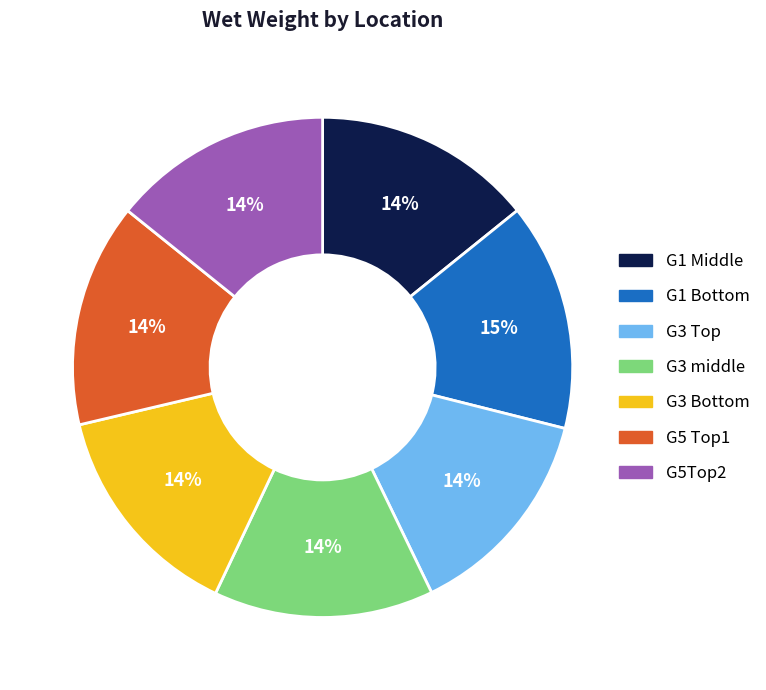

True or false: G5Top2 accounts for 14% of the total.

True